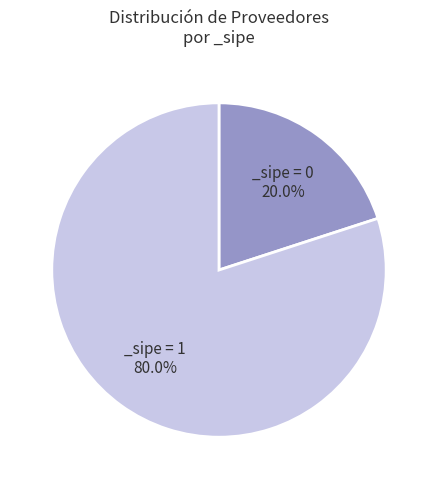

Does any single category account for the majority?

Yes